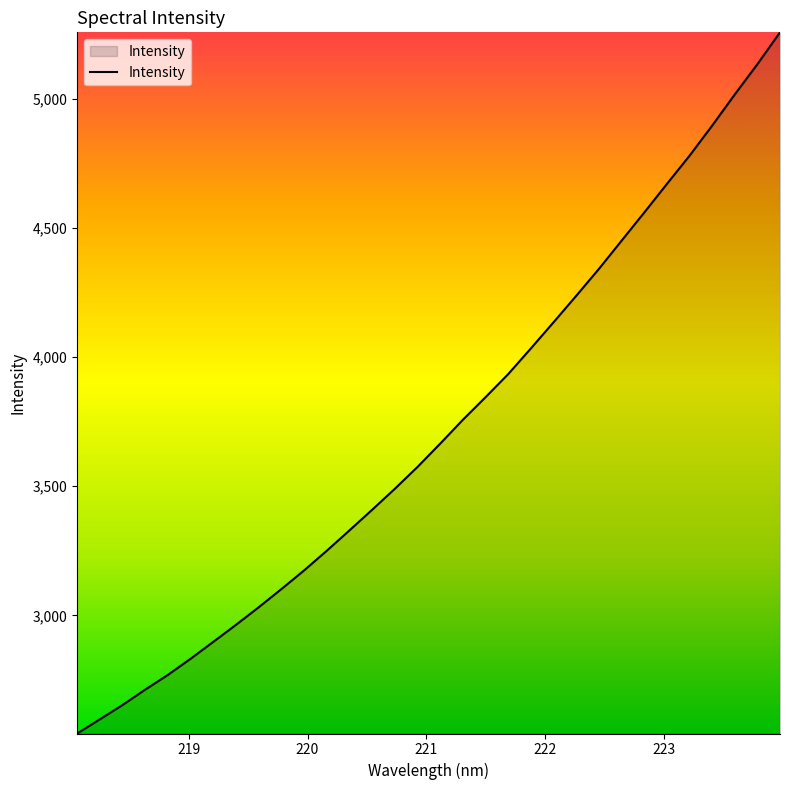

What is the smallest value displayed?

2542.7